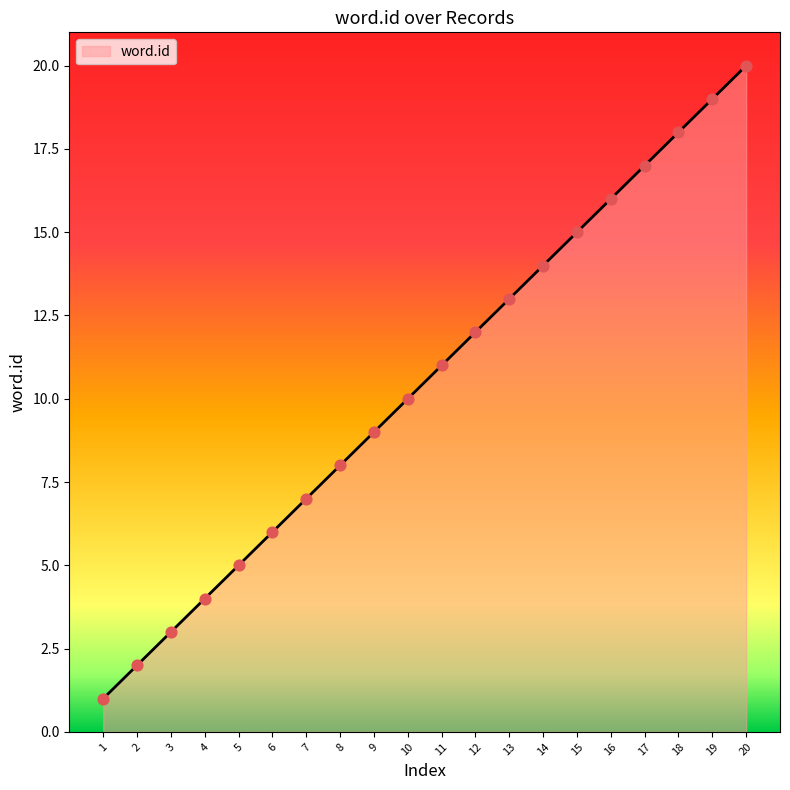

What is the ratio of the value at 12 to the value at 9?

1.3